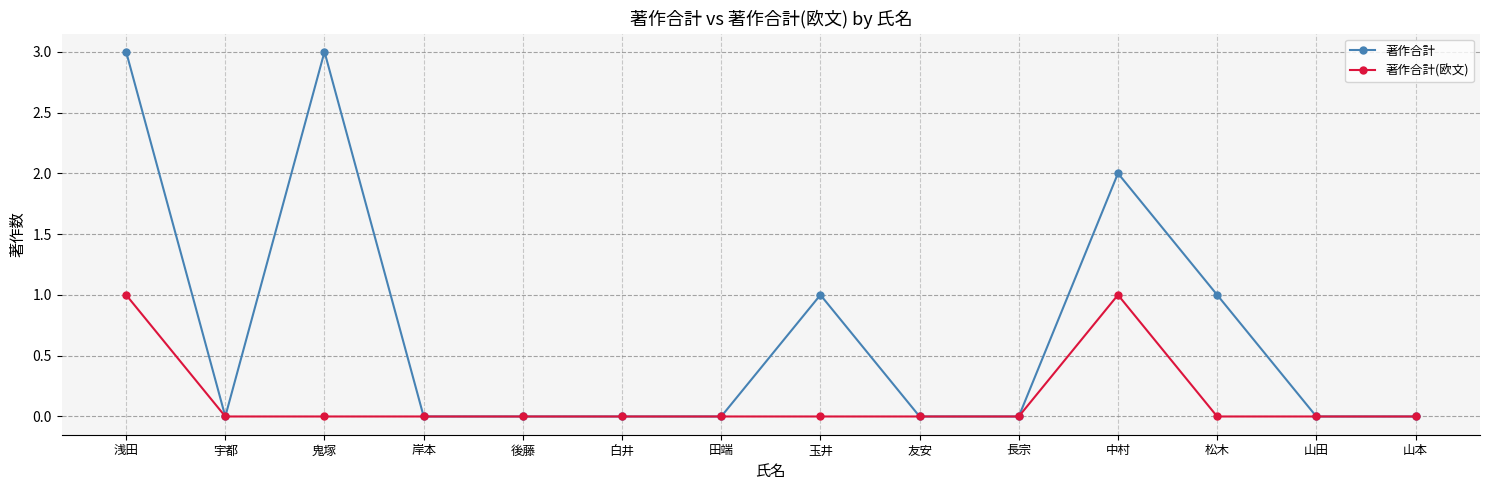

Is it true that 著作合計 equals 2 at 鬼塚?

False